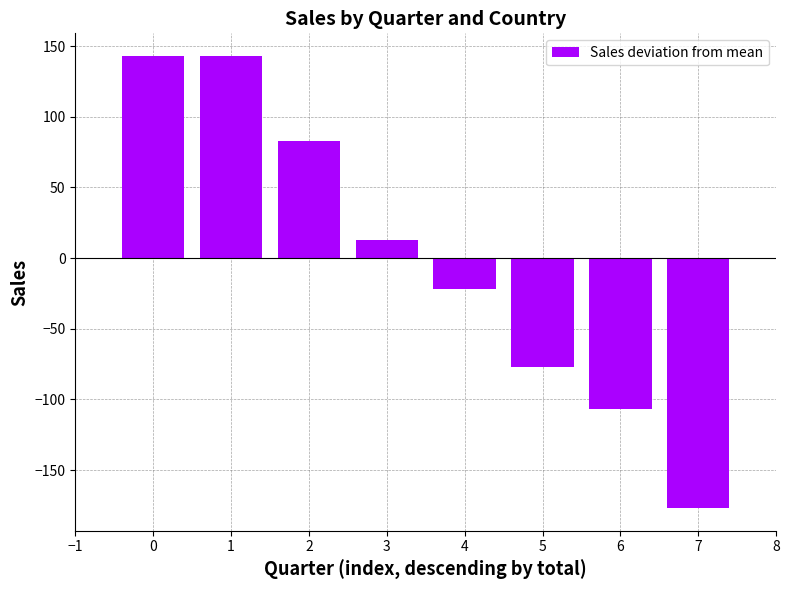

Does the chart contain stacked bars?

No